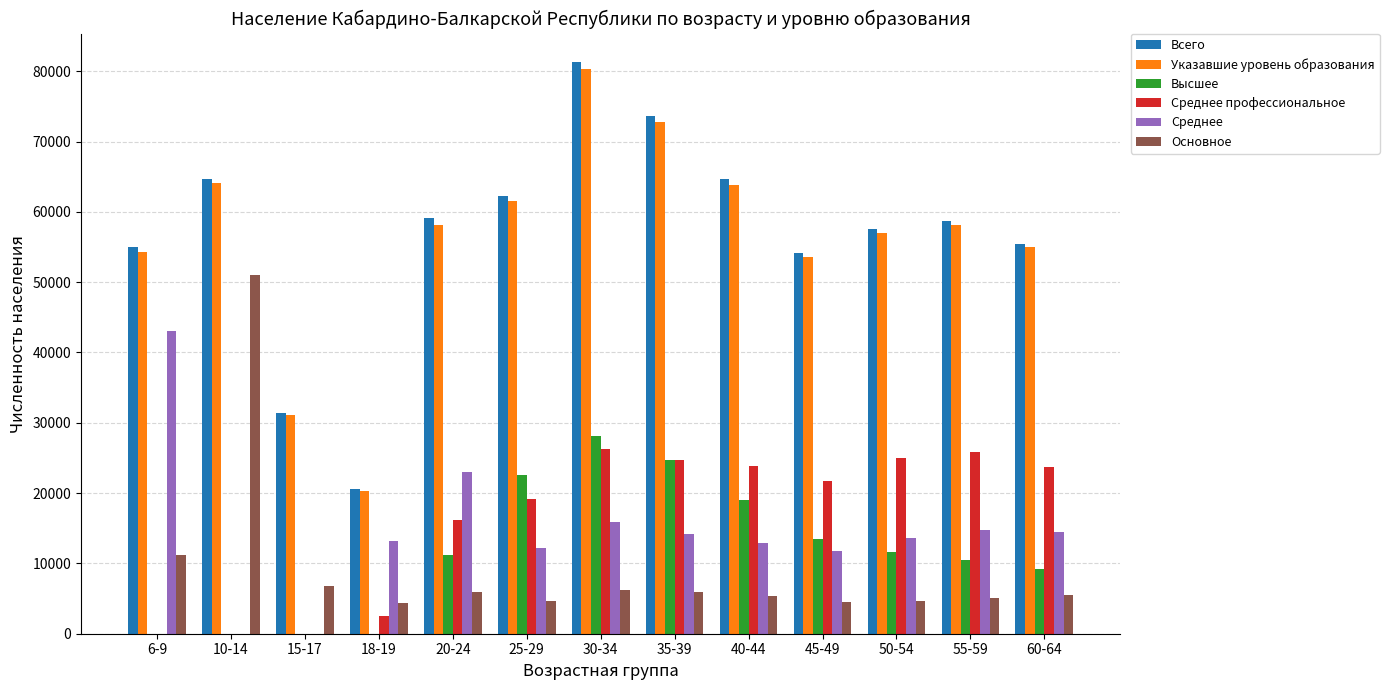

What is the difference between the Основное values at 18-19 and 35-39?

1528